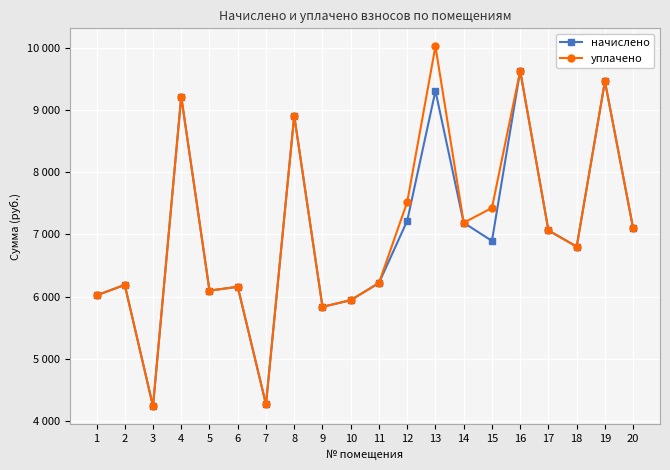

True or false: уплачено and начислено intersect in this chart.

False